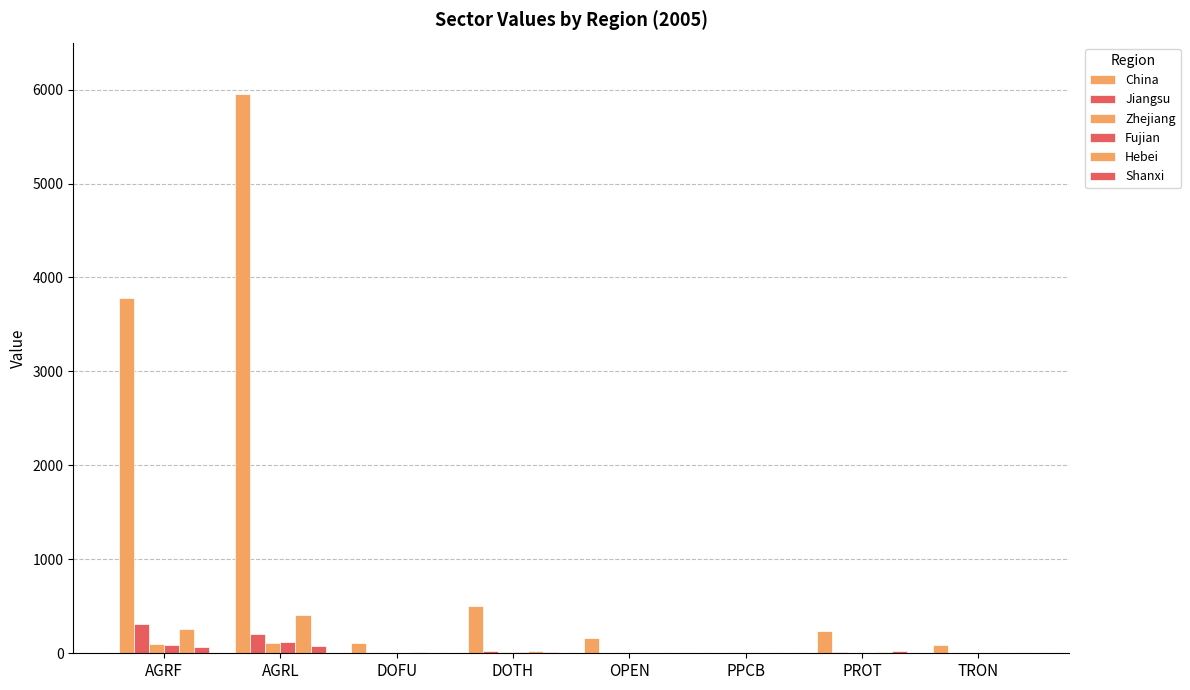

How many data points does each series have?

8